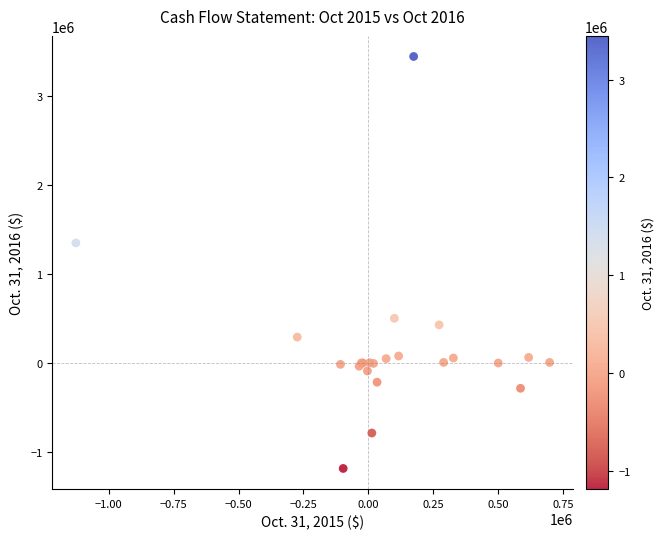

What Y value in the scatter plot is closest to 1130931?

1350955